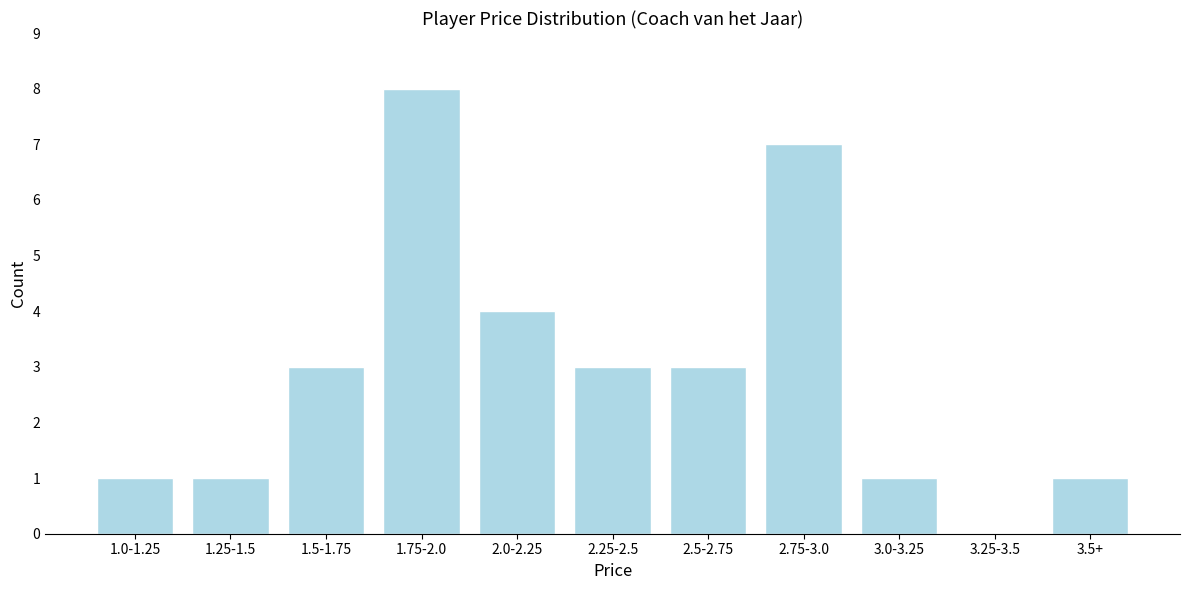

Reading left to right, what are all the values shown in this chart?

1.0-1.25=1	1.25-1.5=1	1.5-1.75=3	1.75-2.0=8	2.0-2.25=4	2.25-2.5=3	2.5-2.75=3	2.75-3.0=7	3.0-3.25=1	3.25-3.5=0	3.5+=1